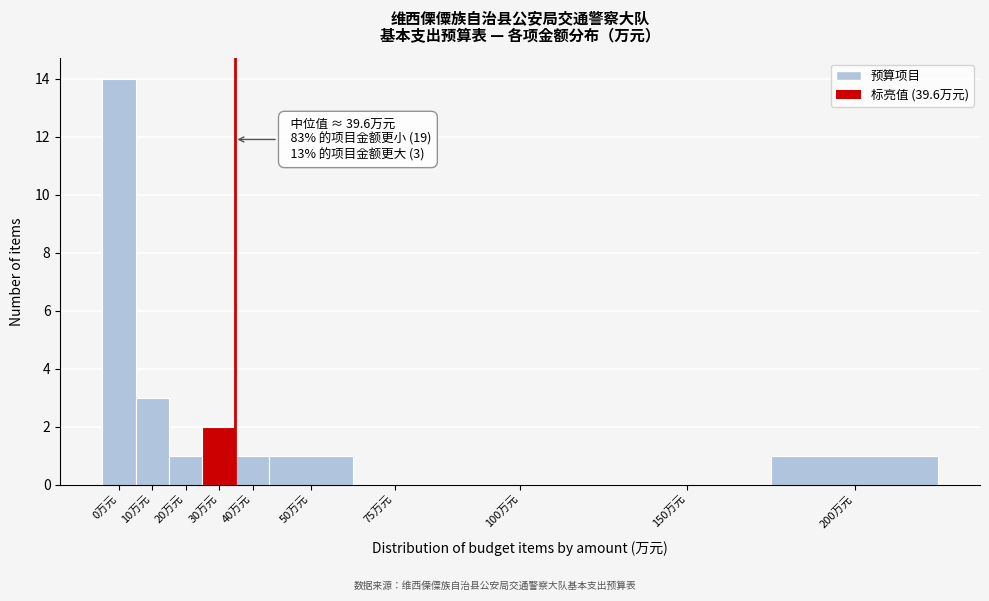

Reading right to left, transcribe all the data shown in this chart.

200万元=1	150万元=0	100万元=0	75万元=0	50万元=1	40万元=1	30万元=2	20万元=1	10万元=3	0万元=14